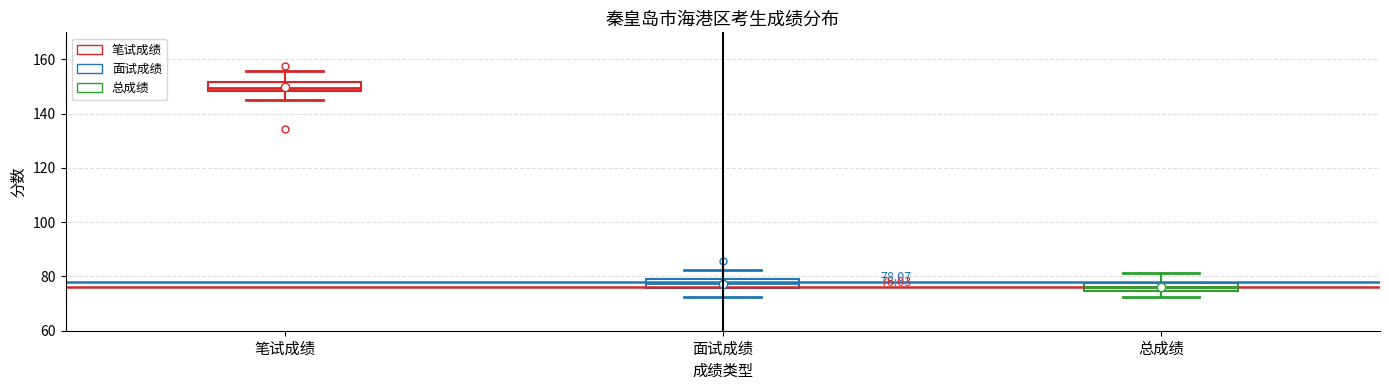

Which box has the highest median line?

笔试成绩